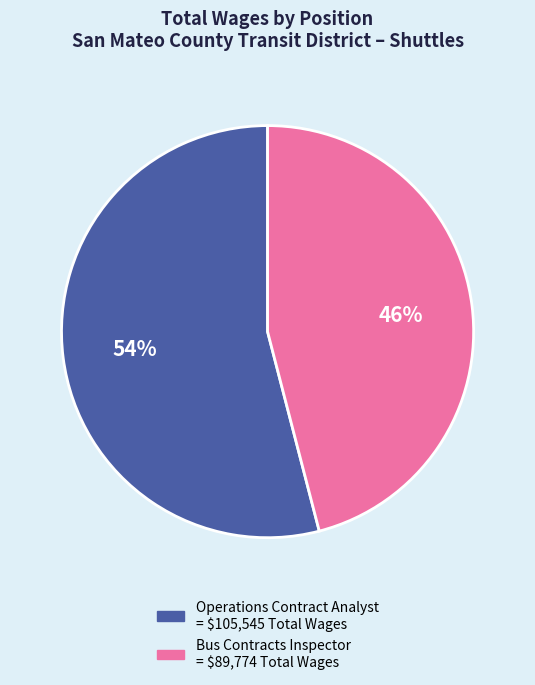

To the nearest percent, what is the combined percentage of Bus Contracts Inspector and Operations Contract Analyst?

100%